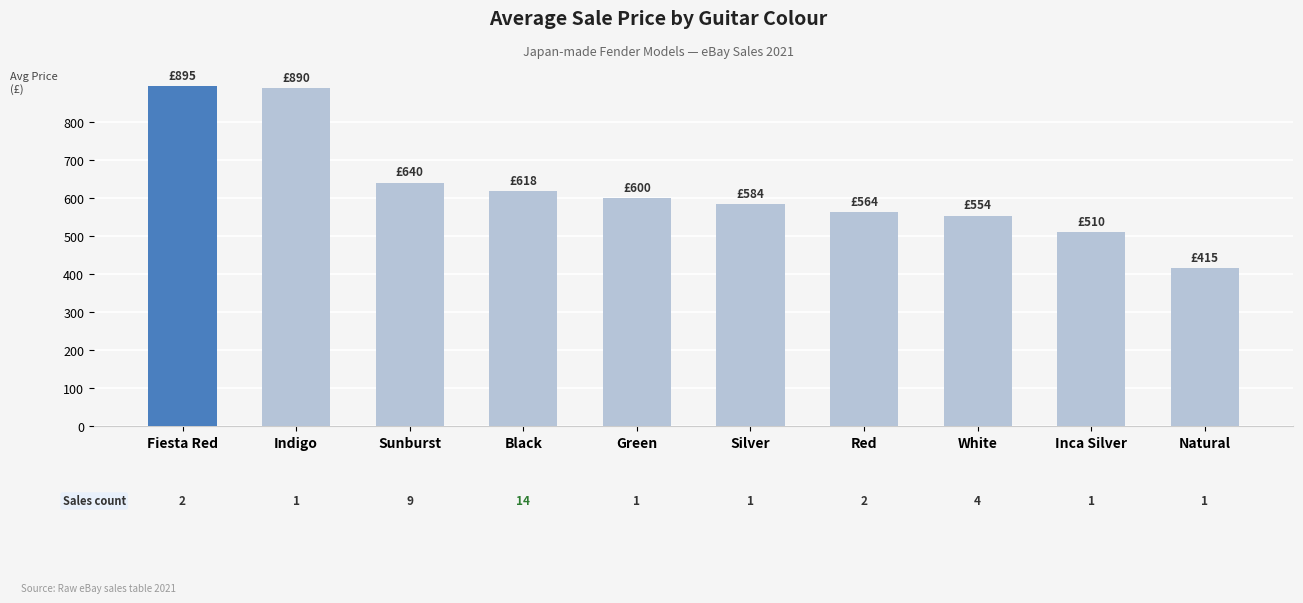

Reading left to right, transcribe all the data shown in this chart.

Fiesta Red=895.0	Indigo=890.0	Sunburst=640.4	Black=617.9	Green=600.0	Silver=584.0	Red=563.5	White=553.5	Inca Silver=510.0	Natural=415.0